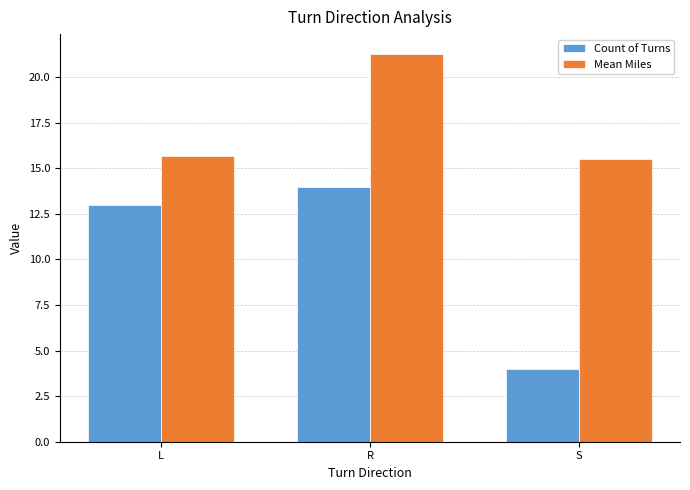

Which series changed the most between L and S?

Count of Turns